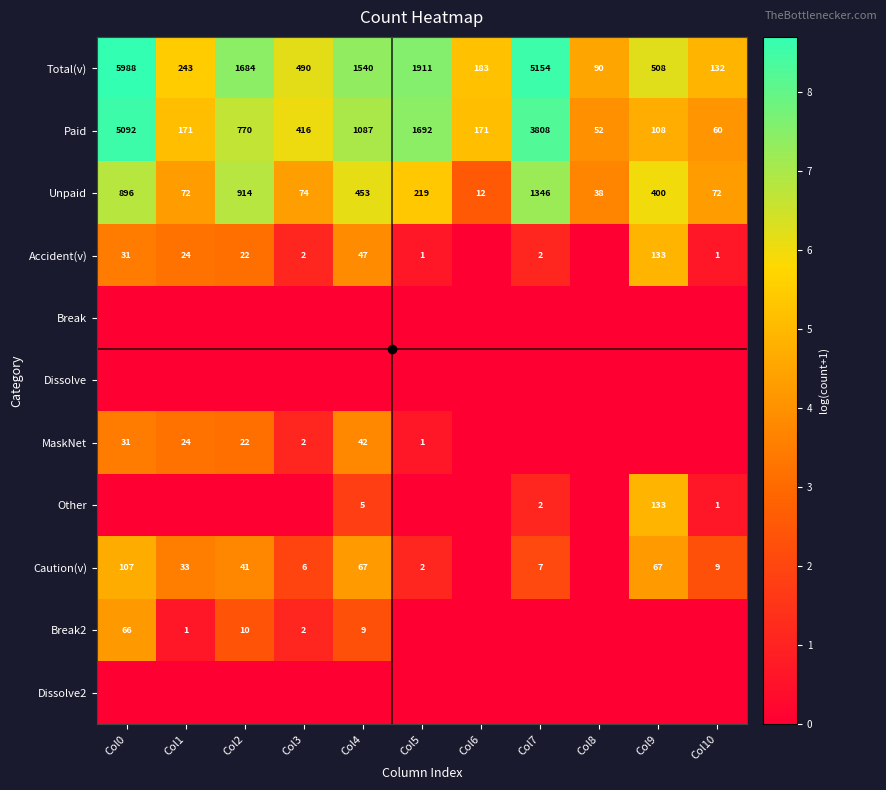

What is the sum of the Total(v) values at Col0 and Col7?

17.2